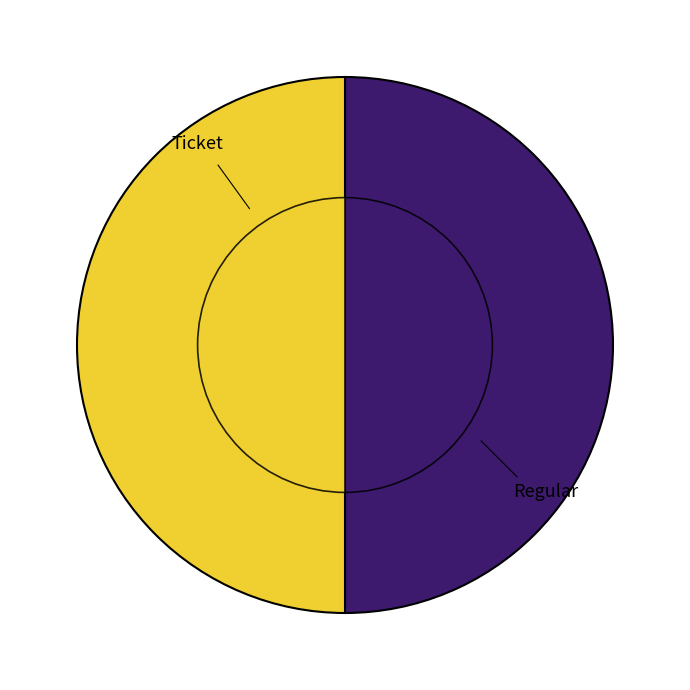

Which category has the smallest portion of the pie?

Ticket